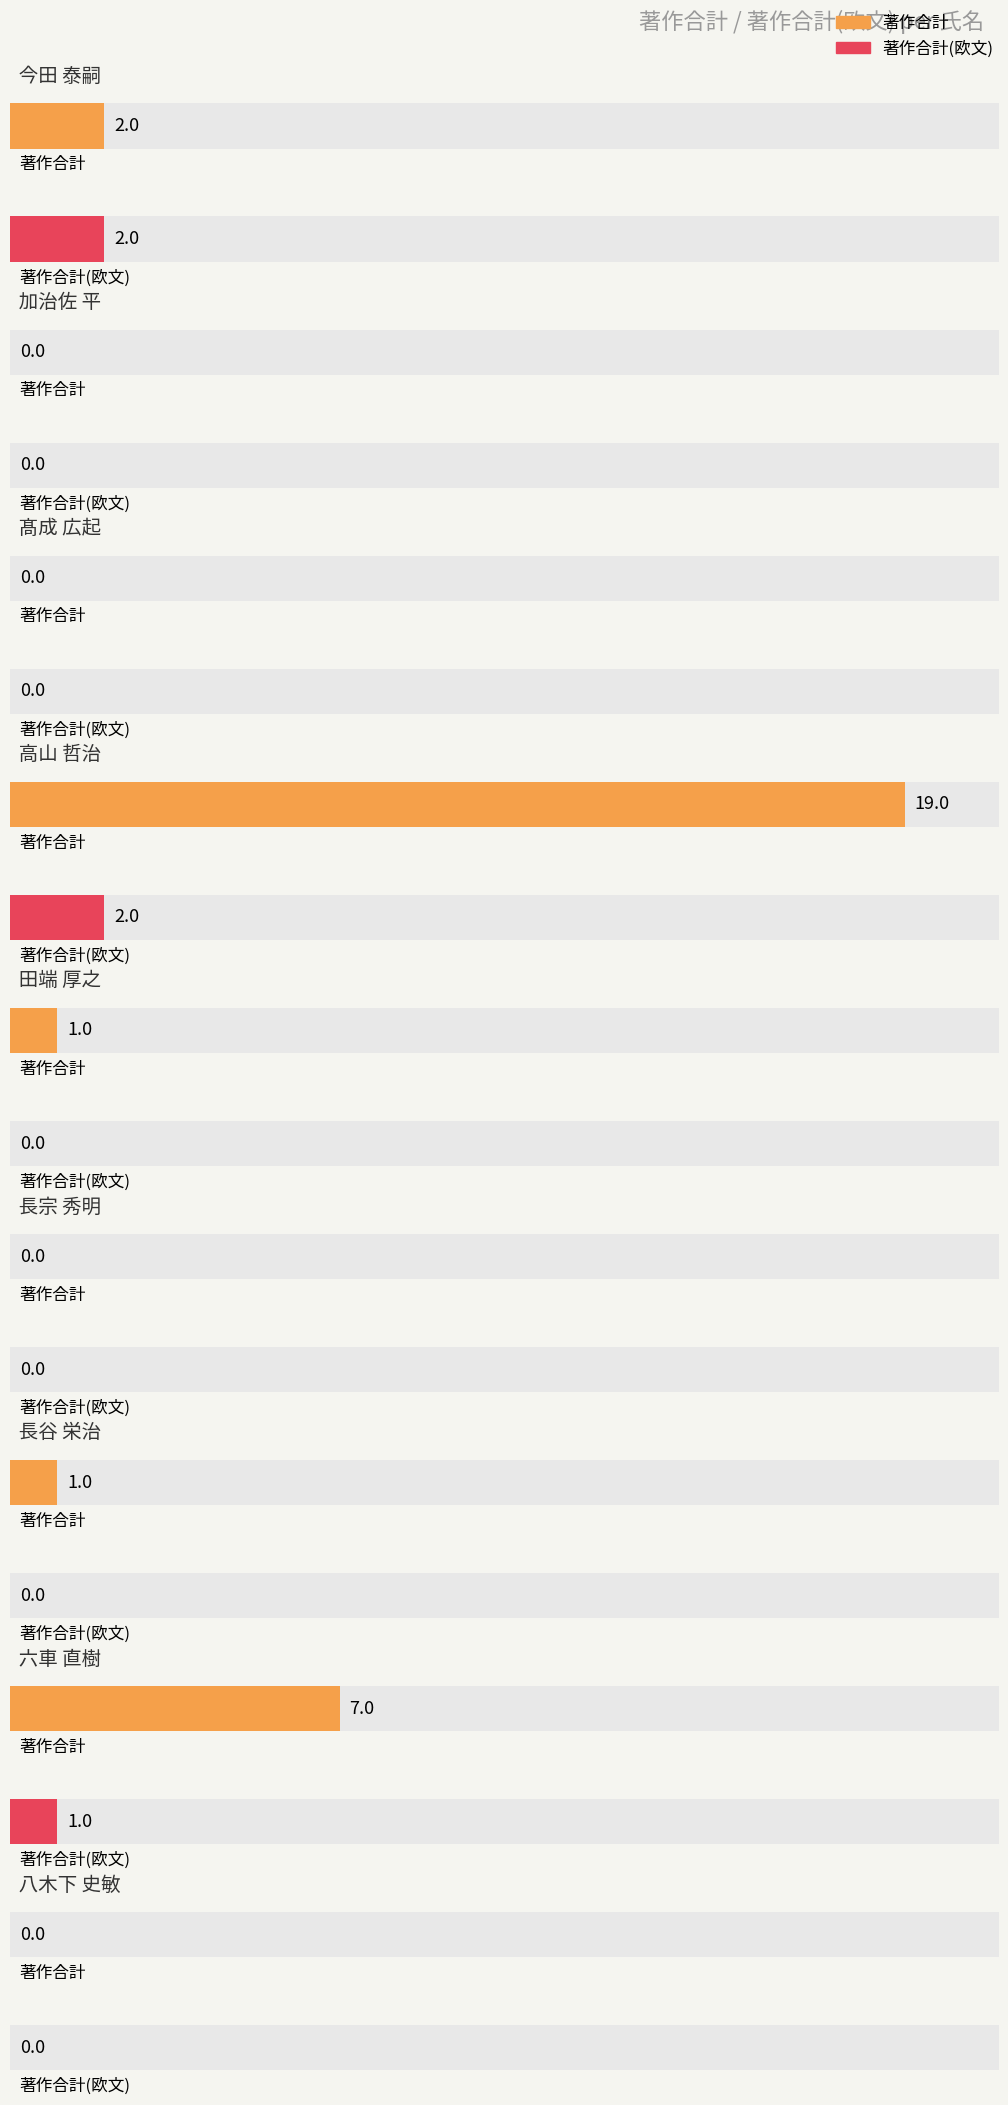

At which category is the sum across all series the highest?

高山 哲治